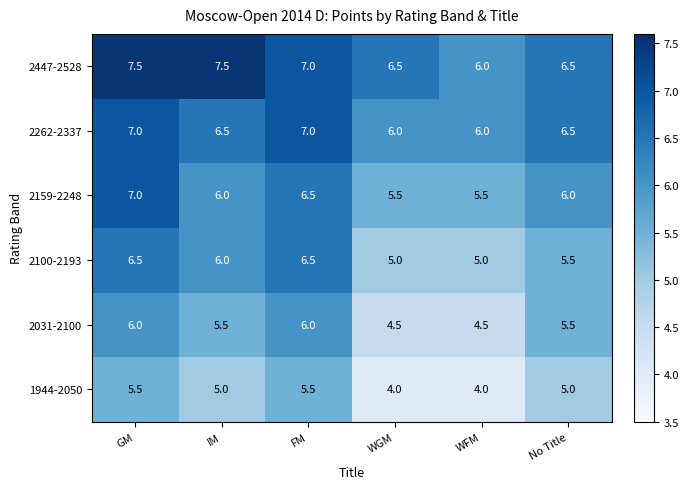

What is the difference between the maximum and minimum values in the 2100-2193 series?

1.5